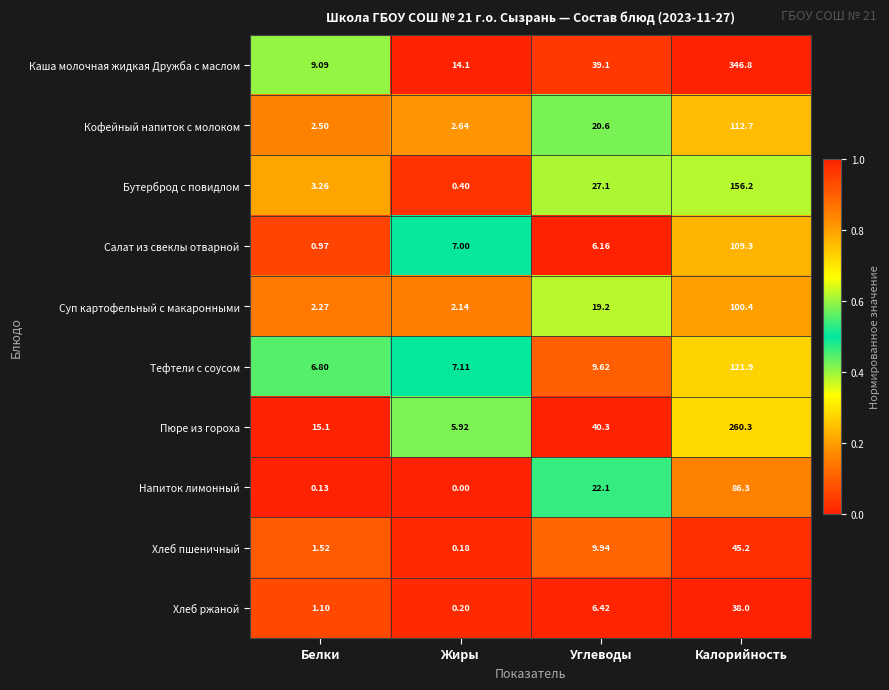

Which category has the lowest value in the Кофейный напиток с молоком series?

Белки